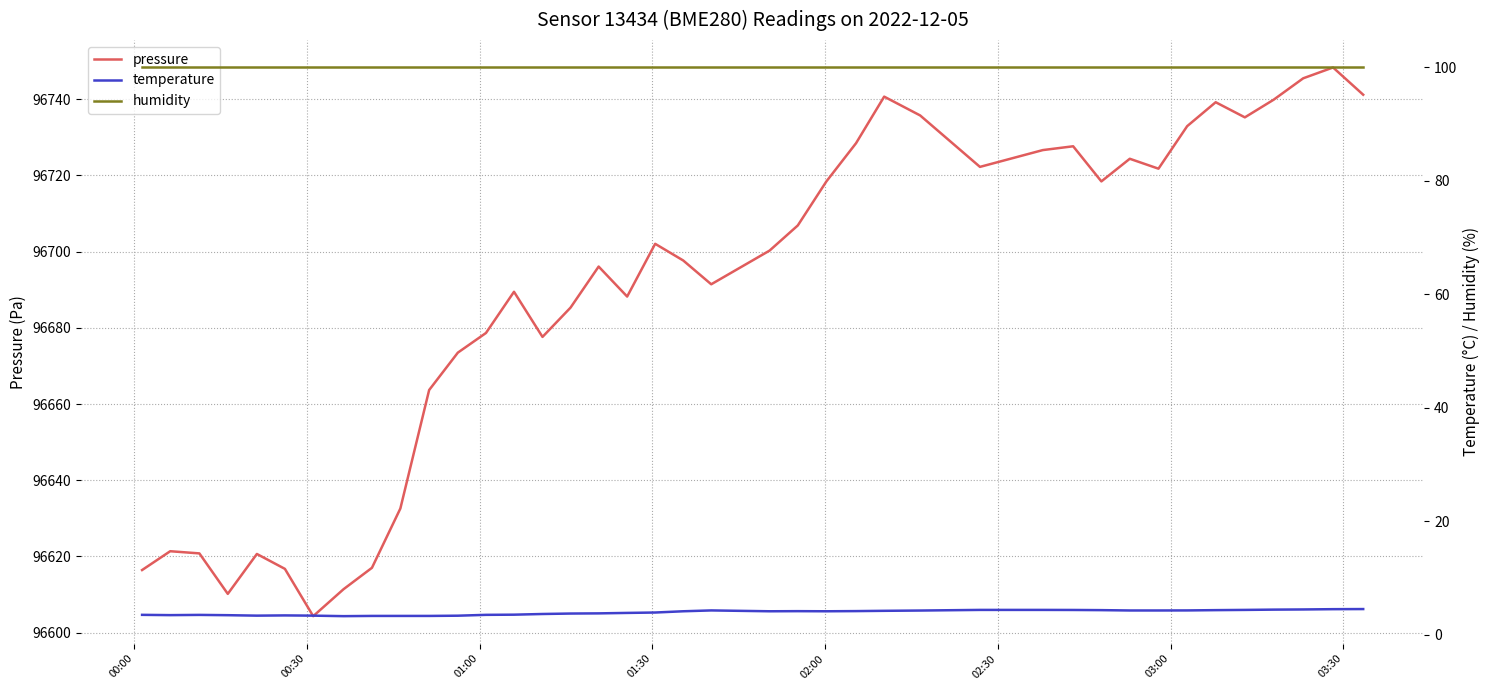

What is the minimum value for pressure?

96604.3